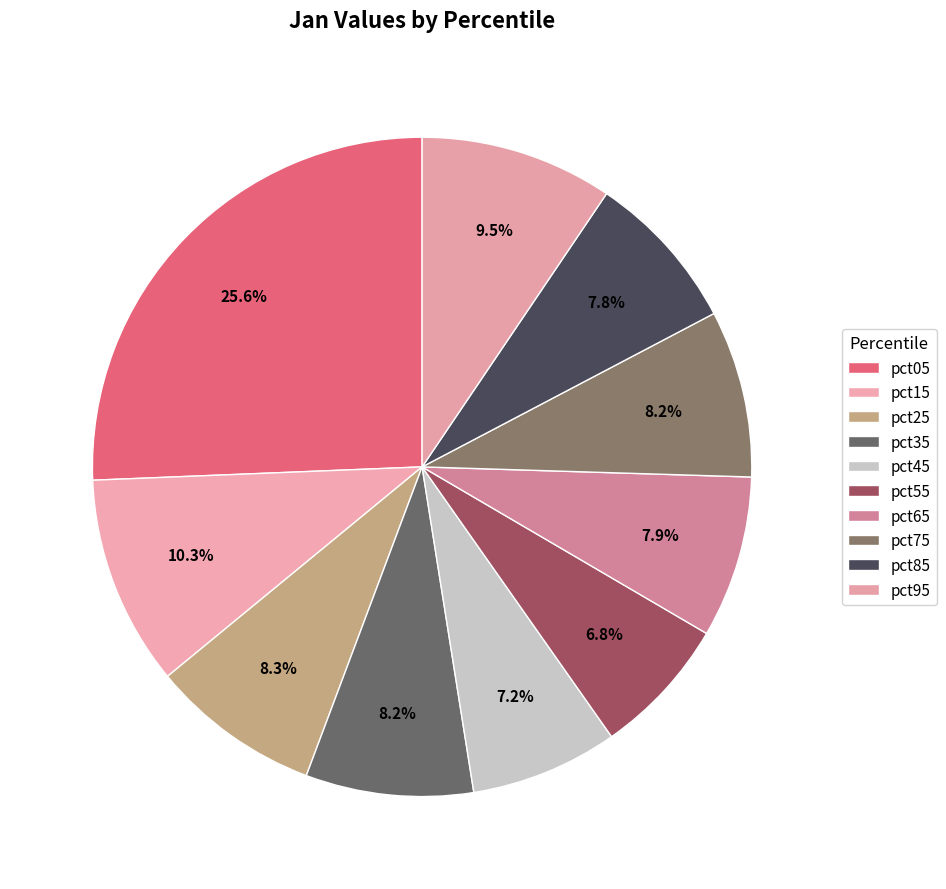

True or false: pct85 accounts for 8% of the total.

True